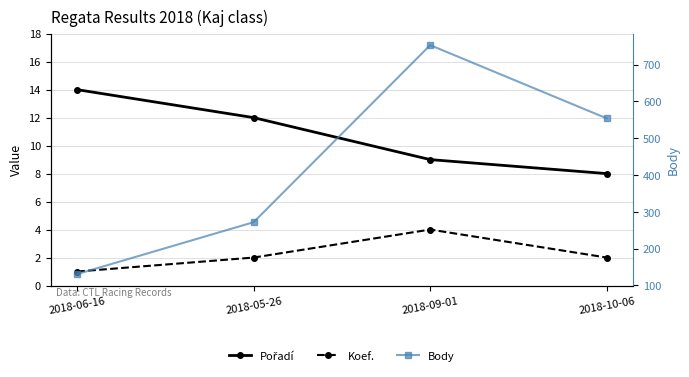

How many values in the Body series exceed 554?

1